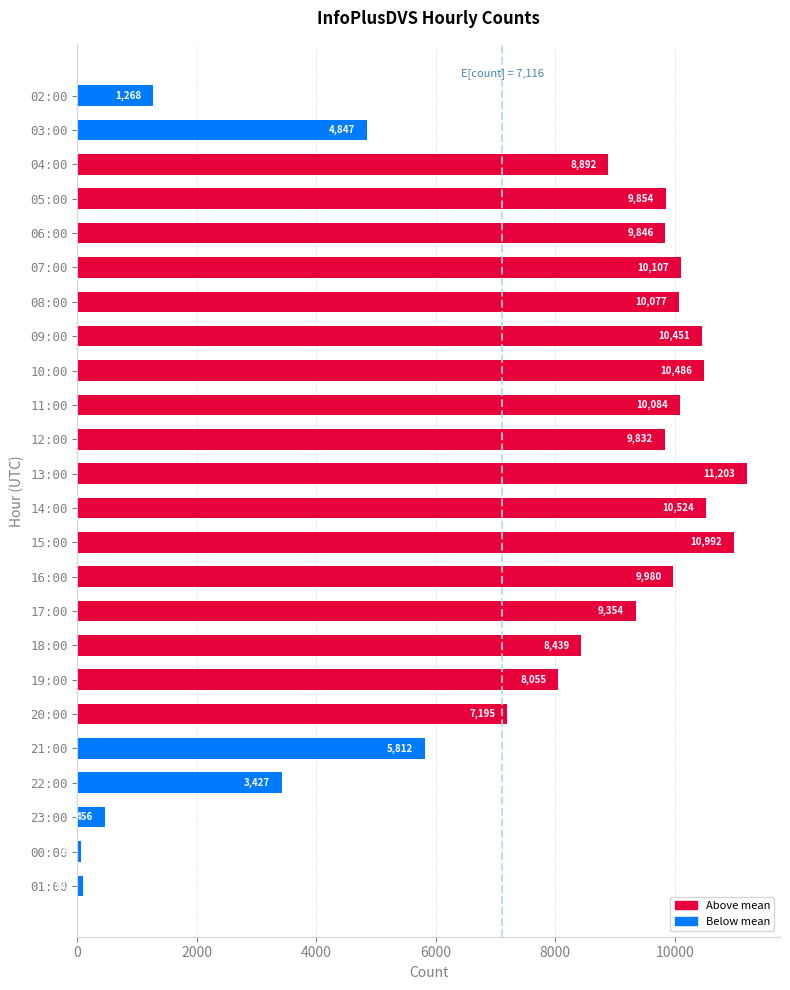

At which label is the value closest to 5636?

21:00